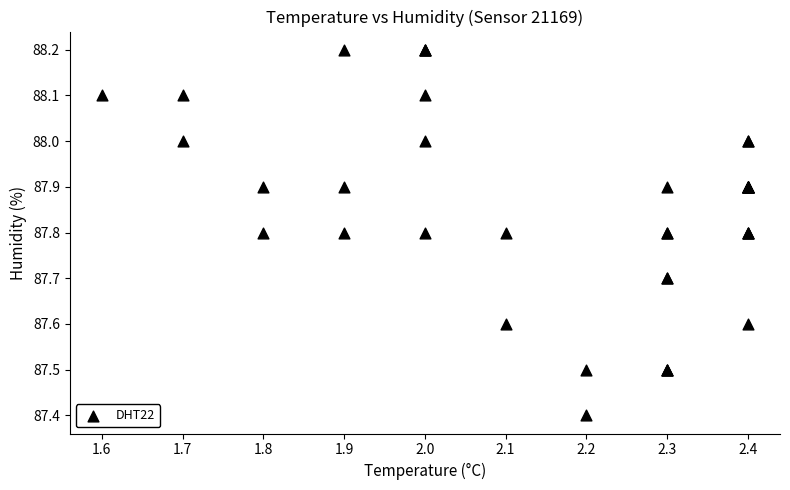

What Y value in the scatter plot is closest to 87?

87.4